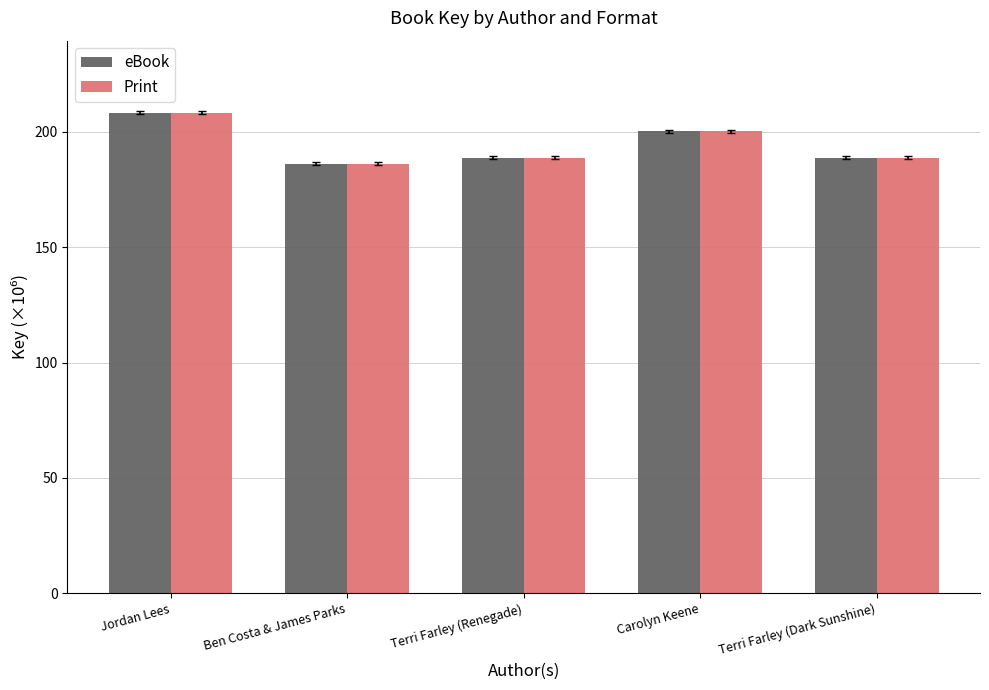

What is the highest value of the Print series?

208.3